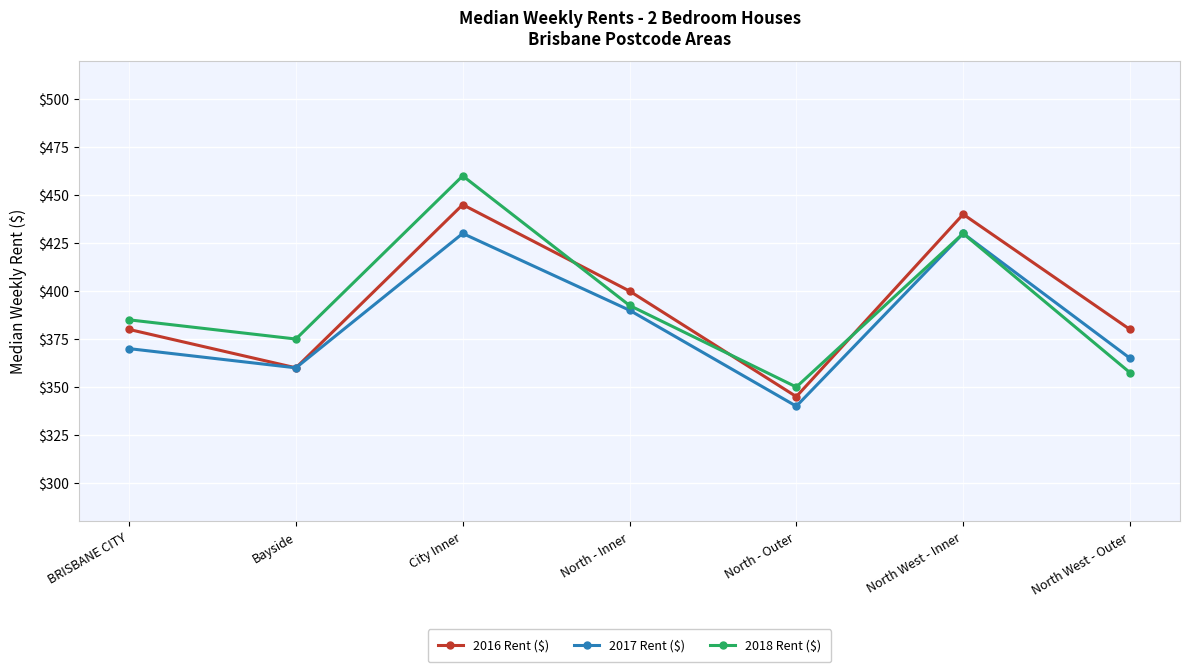

True or false: 2017 Rent ($) has a value of 365.0 at North West - Outer.

True